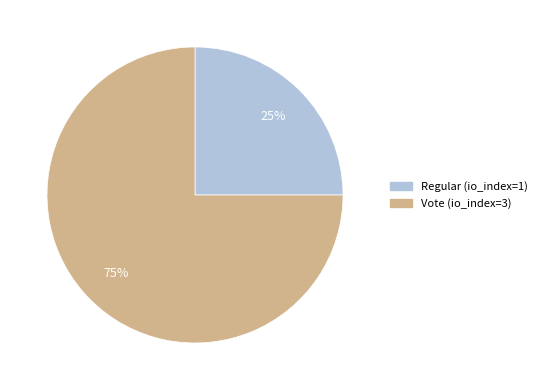

What percentage is the Vote (io_index=3) slice, to the nearest percent?

75%